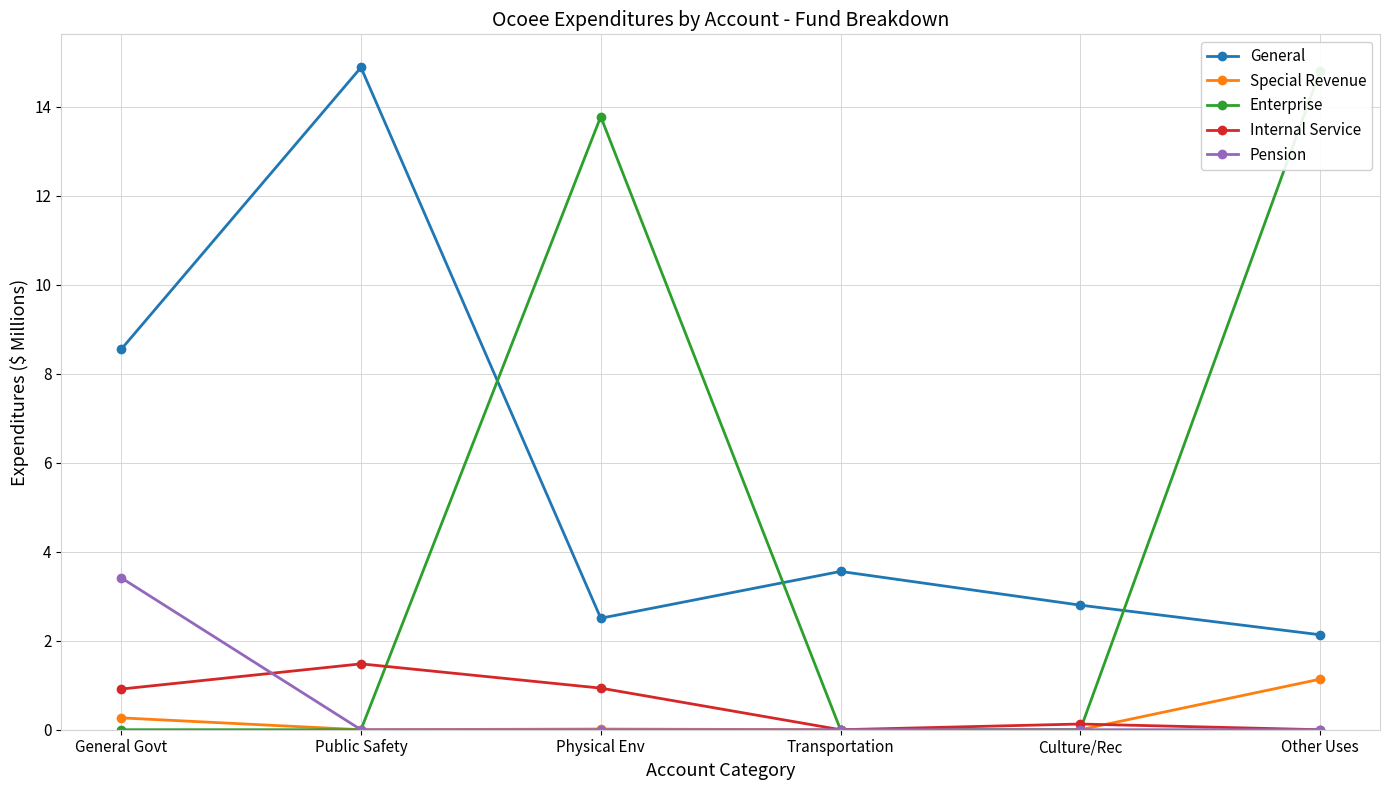

Between Public Safety and Other Uses, which is larger?

Public Safety